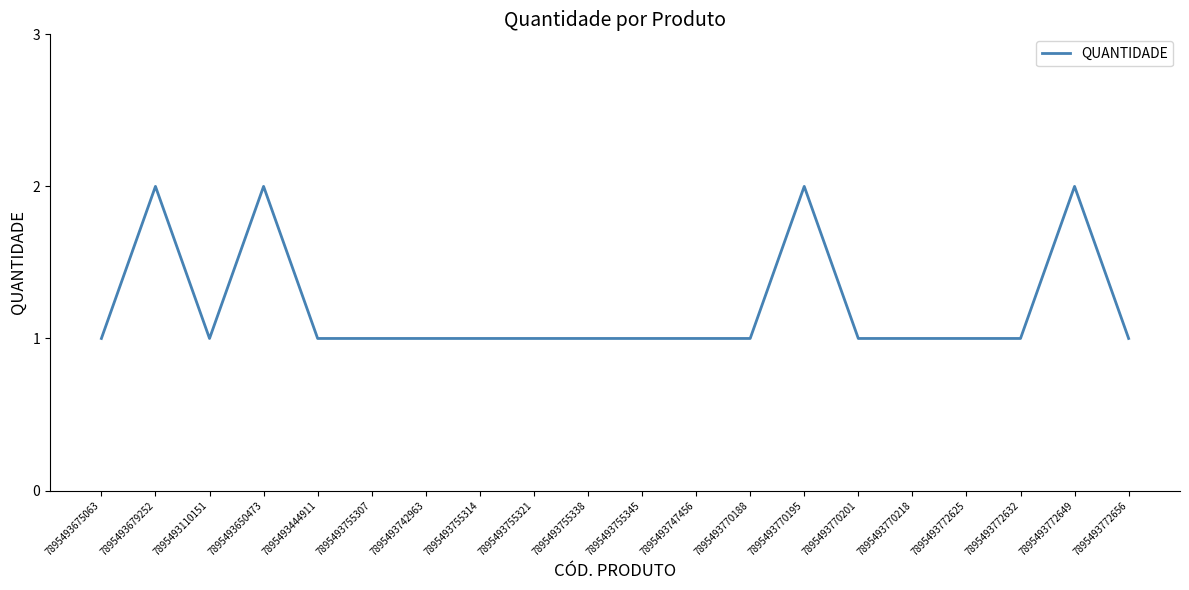

True or false: the data shows 0 at 7895493755307.

False